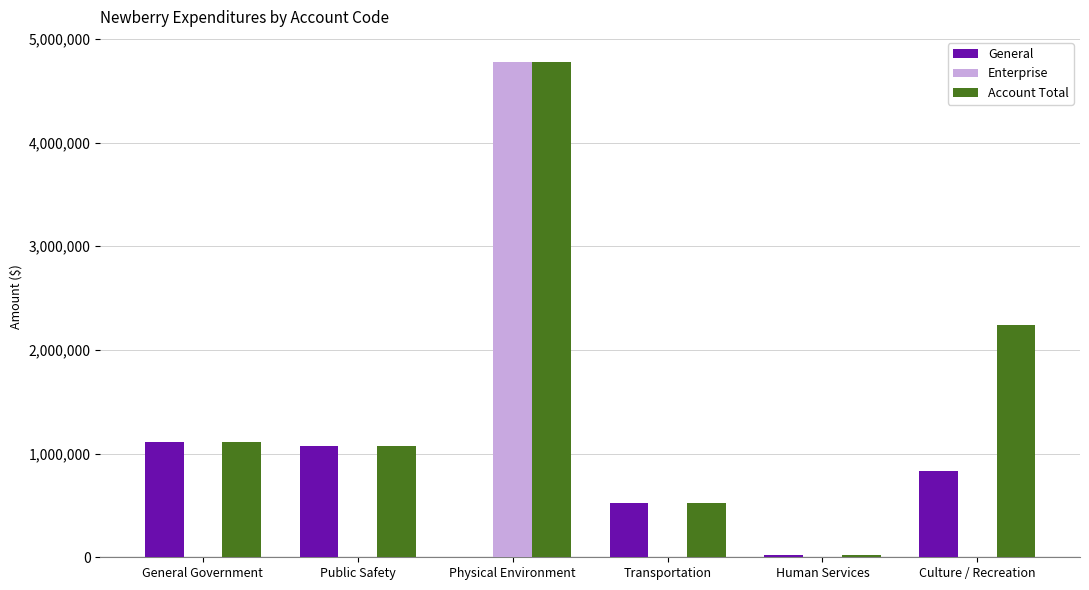

What is the sum of the Account Total values at Public Safety and General Government?

2187506